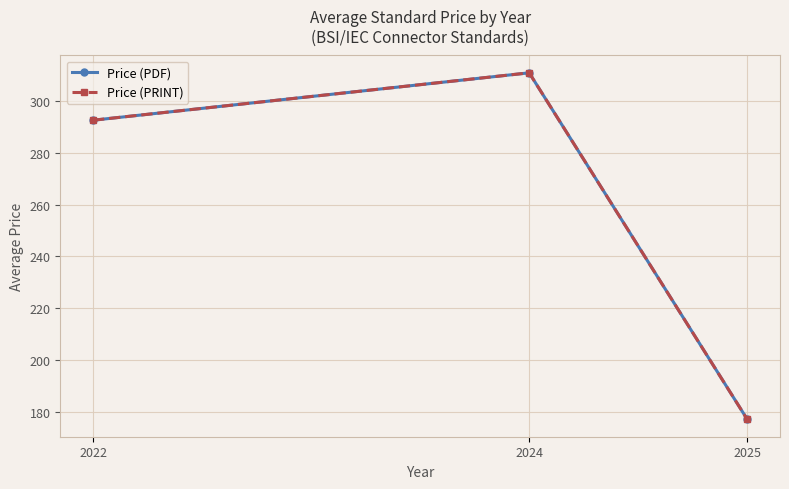

Does the chart have visible grid lines?

Yes